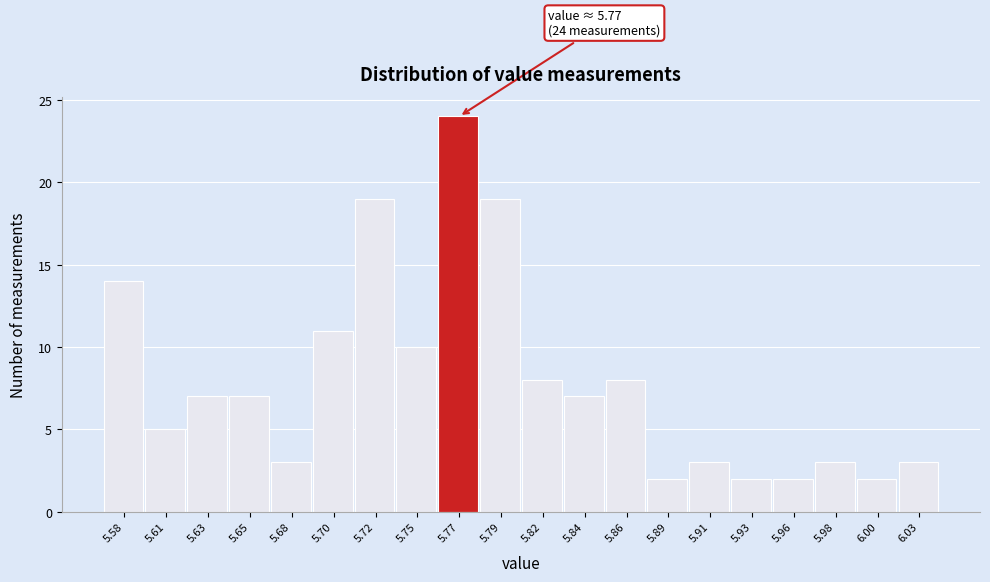

Over which range of the x-axis is the bar tallest?

5.760 to 5.780